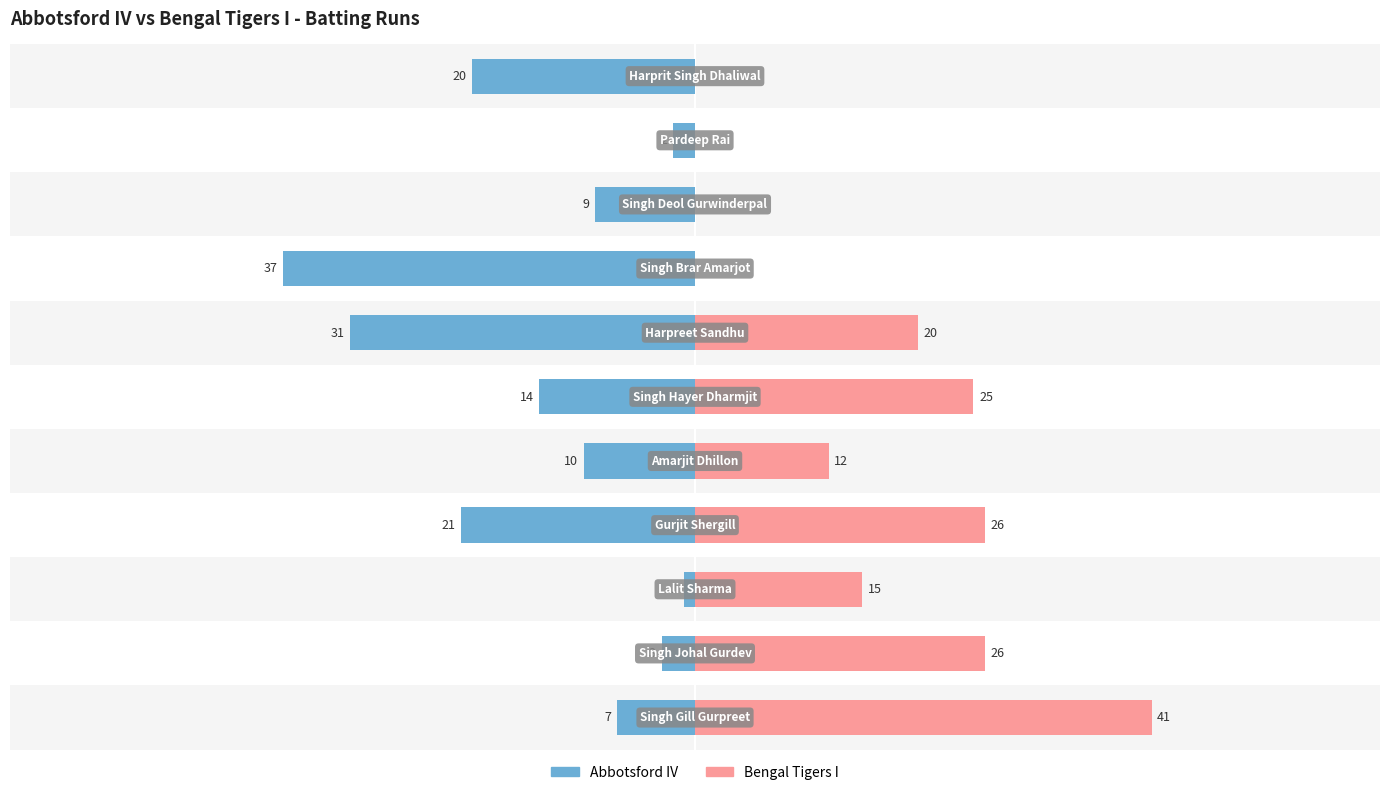

Are the bars horizontal?

Yes